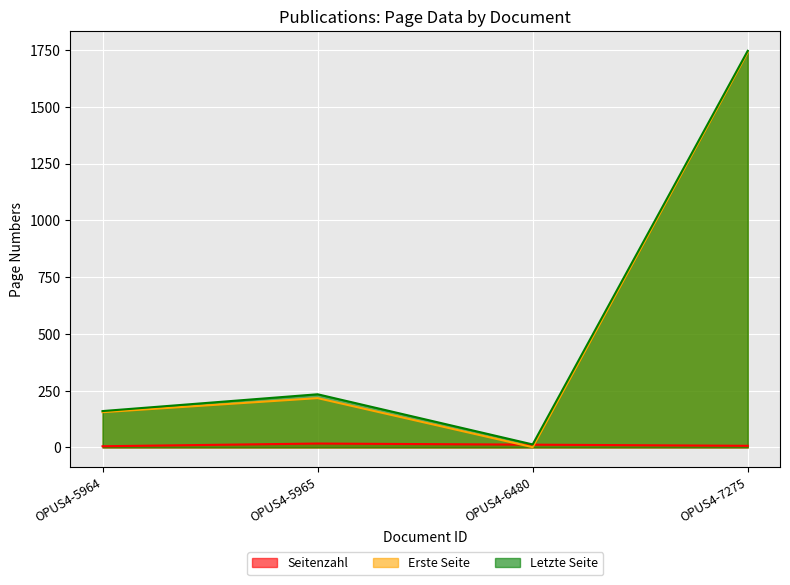

Which category has the lowest value in the Seitenzahl series?

OPUS4-5964